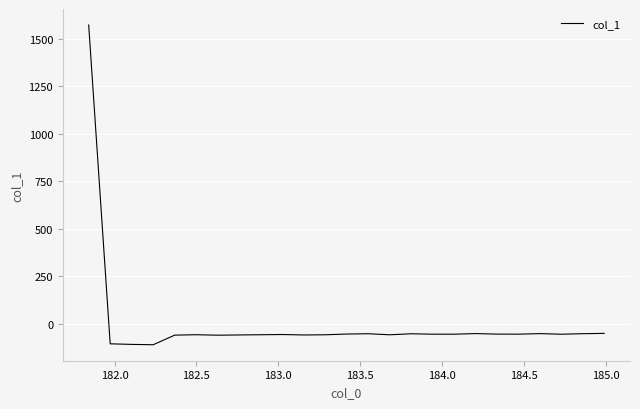

What is the minimum value shown in the chart?

-109.4